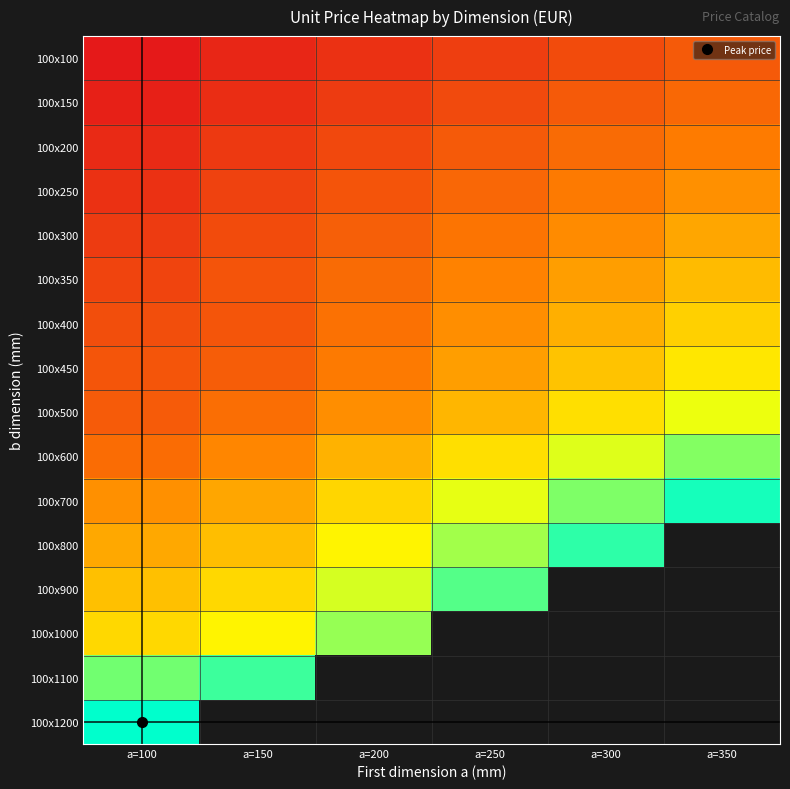

Between a=250 and a=350, which is larger?

a=350